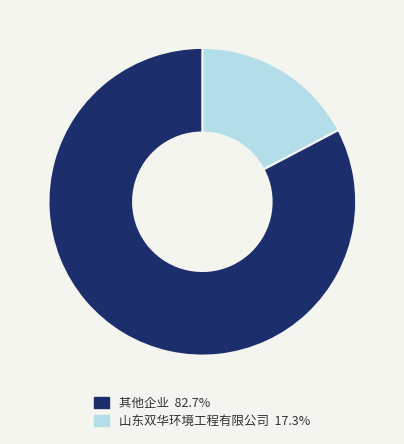

Does any single category account for the majority?

Yes